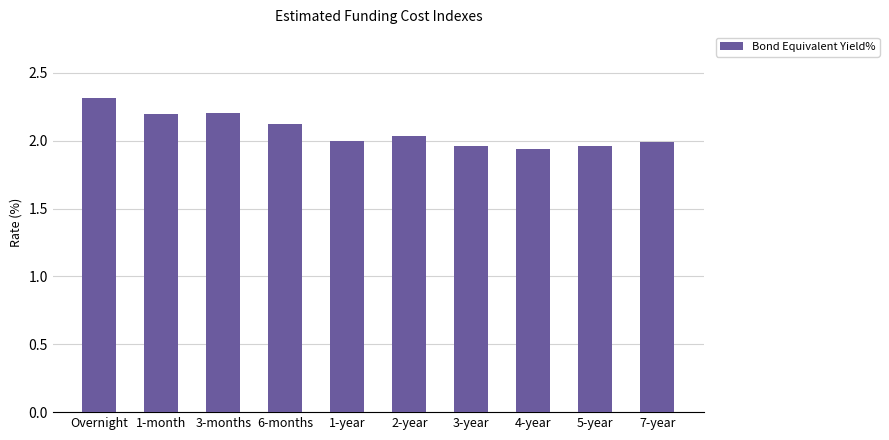

How many bars are there in total?

10